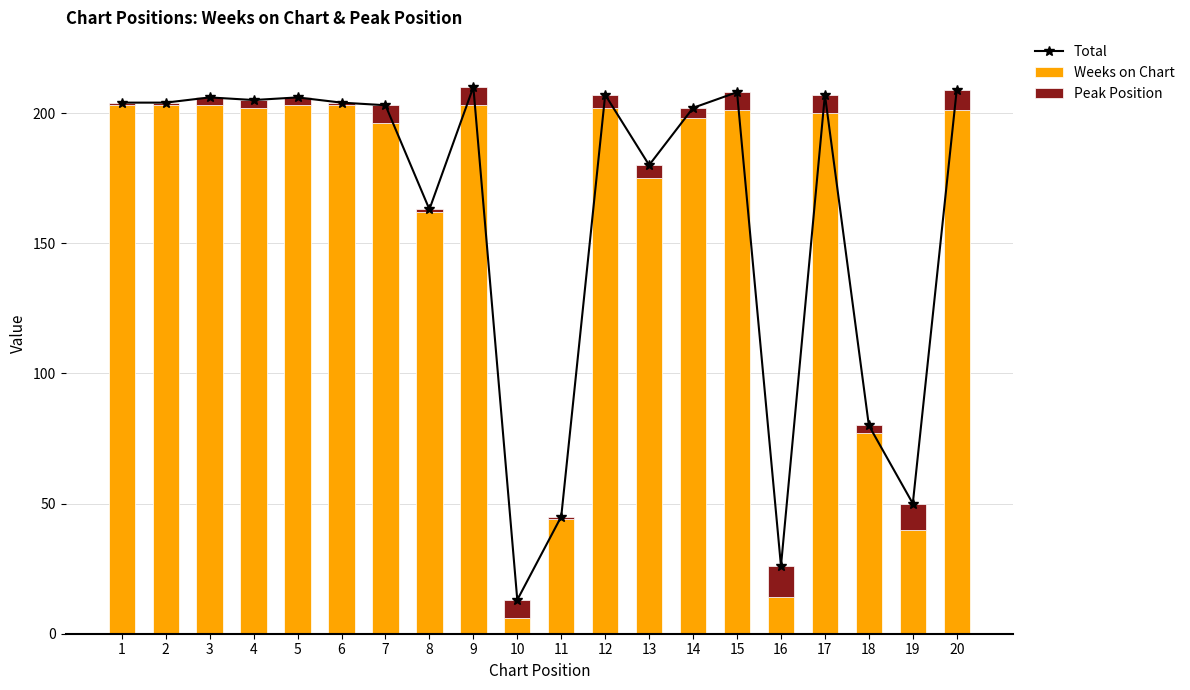

What is the difference between the maximum and minimum values in the Total series?

197